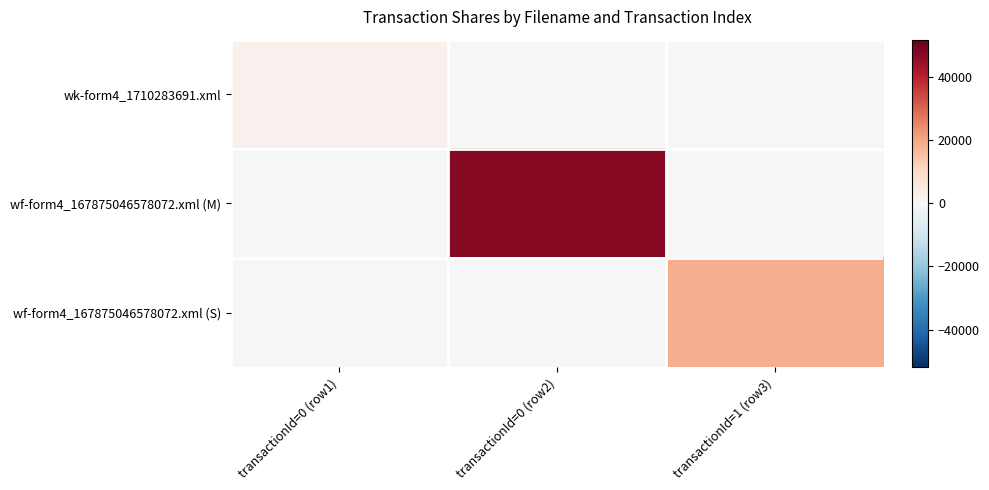

What is the total value across all series at transactionId=1 (row3)?

18739